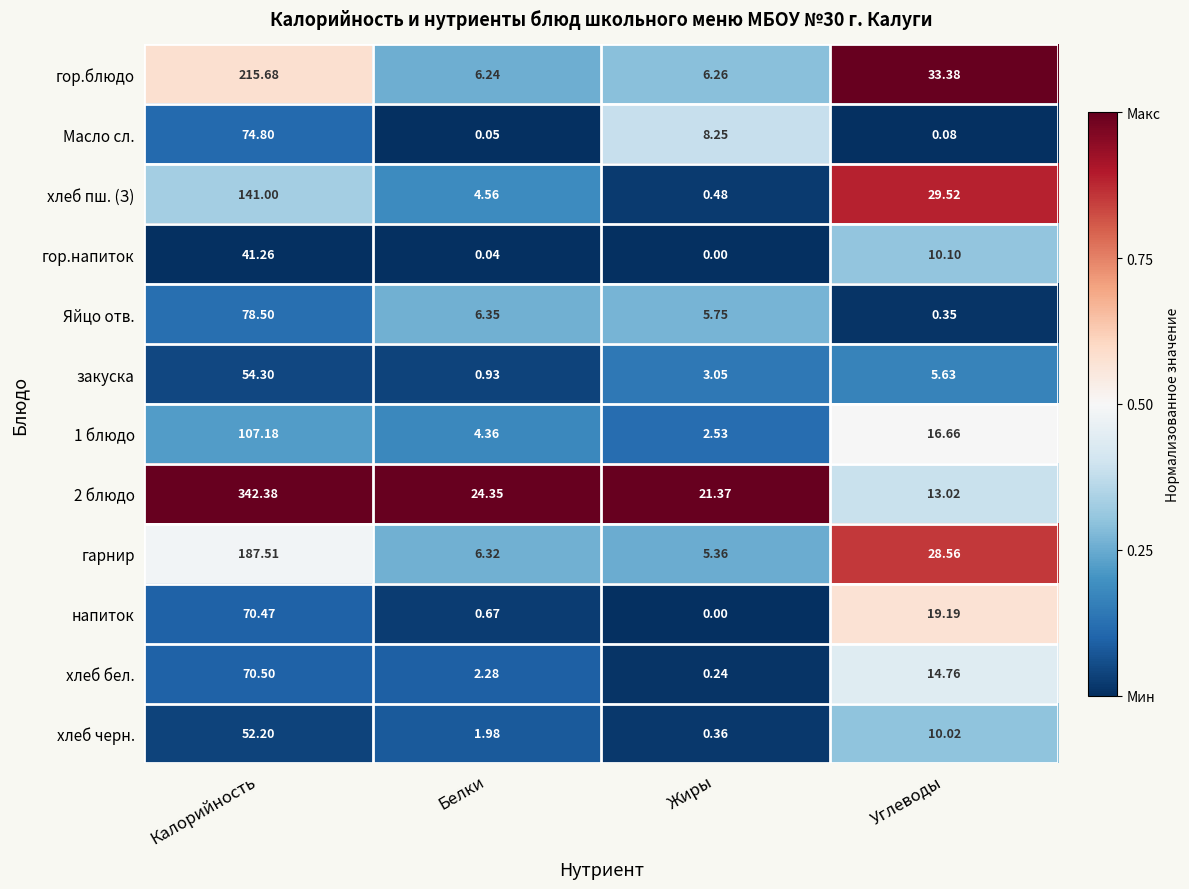

Rank the series at Белки from highest to lowest value.

2 блюдо, Яйцо отв., гарнир, гор.блюдо, хлеб пш. (З), 1 блюдо, хлеб бел., хлеб черн., закуска, напиток, Масло сл., гор.напиток